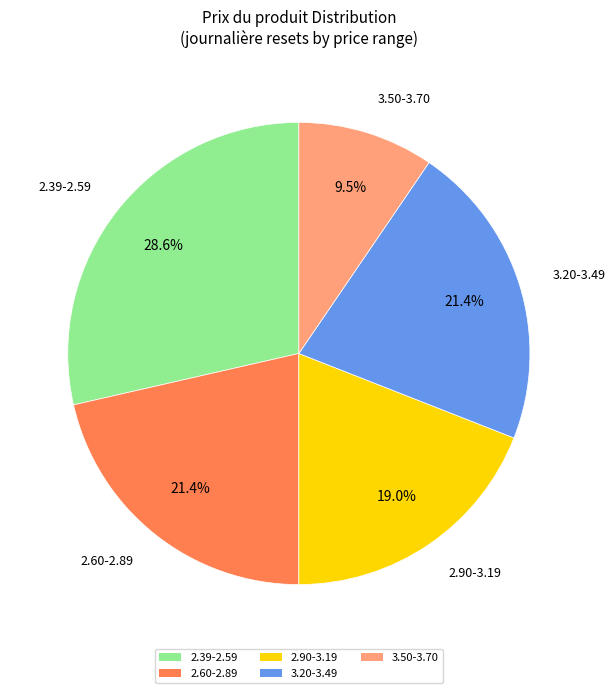

Is there any slice that represents more than half of the pie?

No